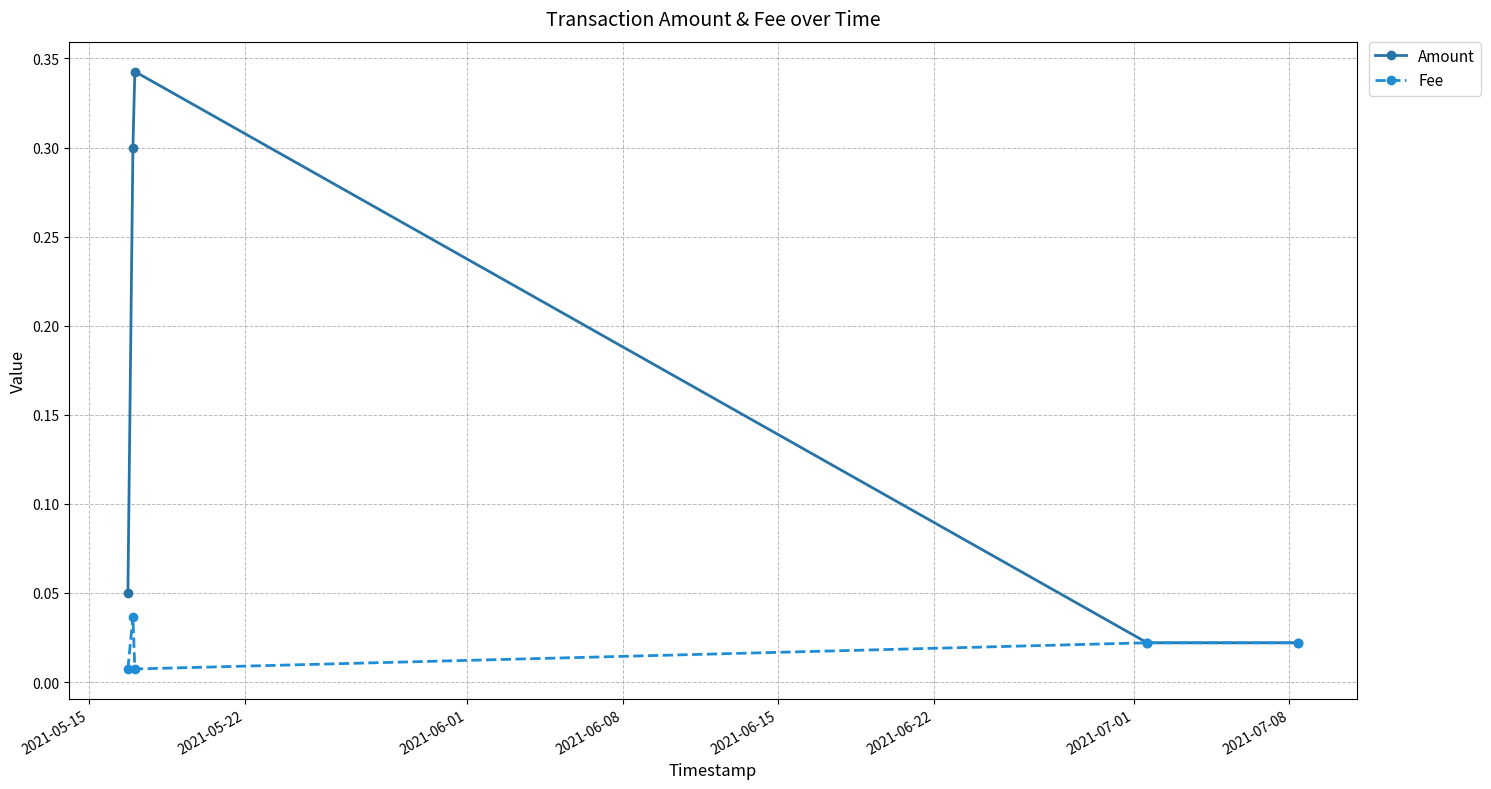

Rank the series by their average value, from lowest to highest.

Fee, Amount